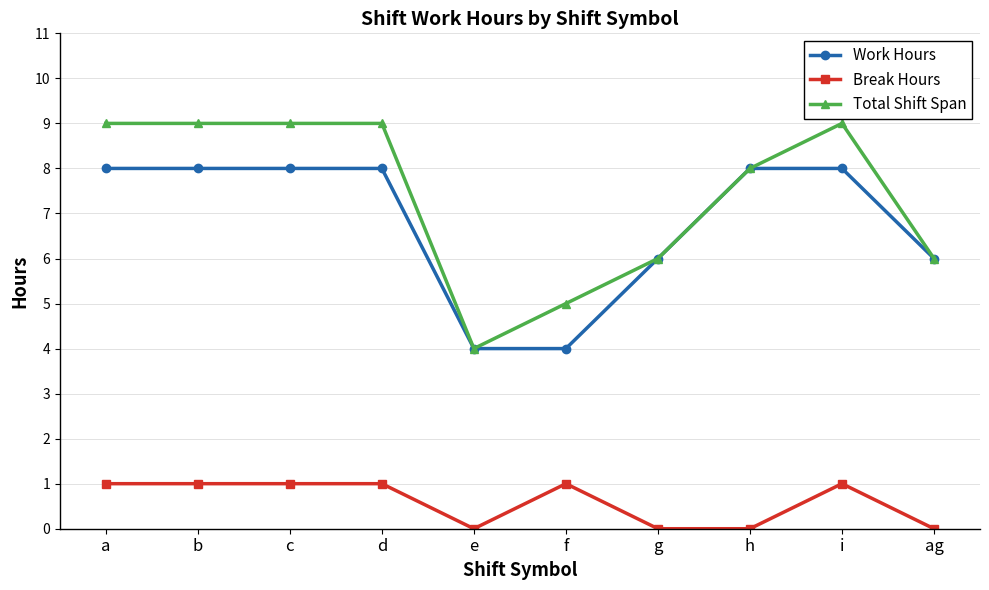

Between b and ag, which series saw the biggest shift?

Total Shift Span